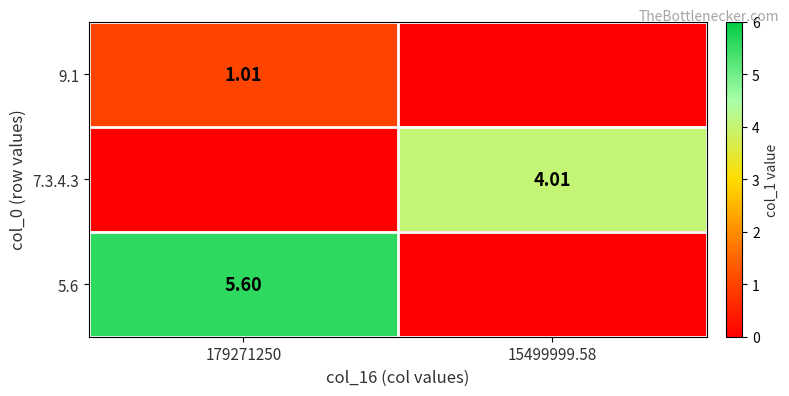

How many categories are shown in the chart?

2